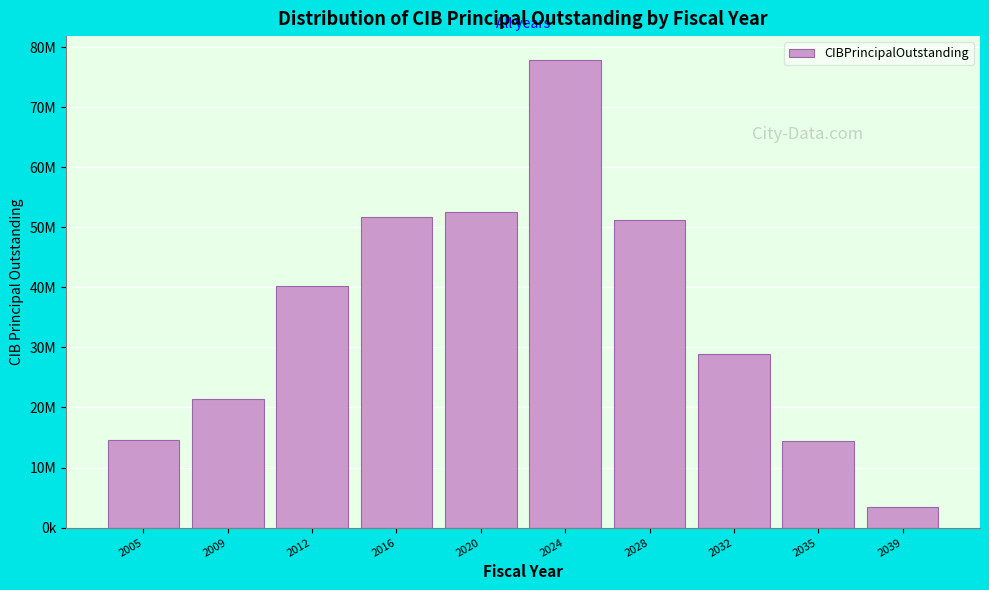

Does the chart contain any negative values?

No